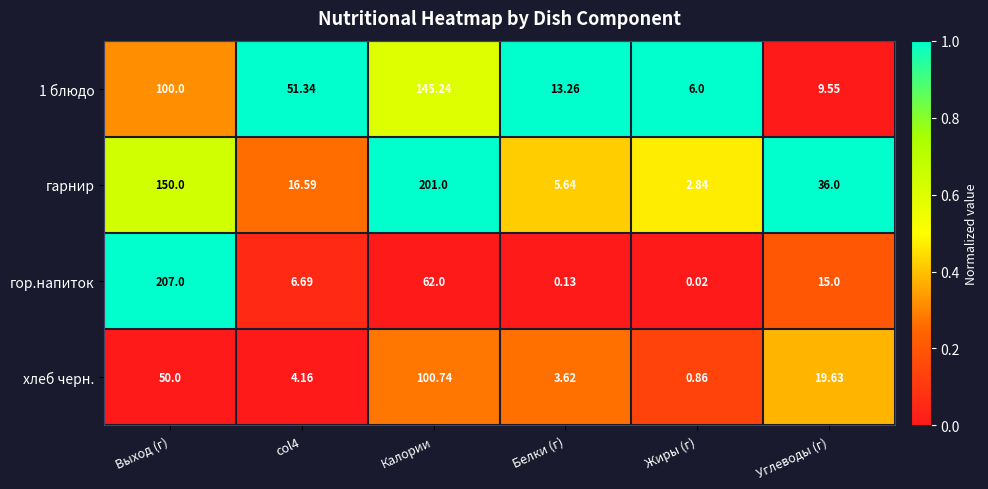

How many data points in гарнир are less than 36?

3